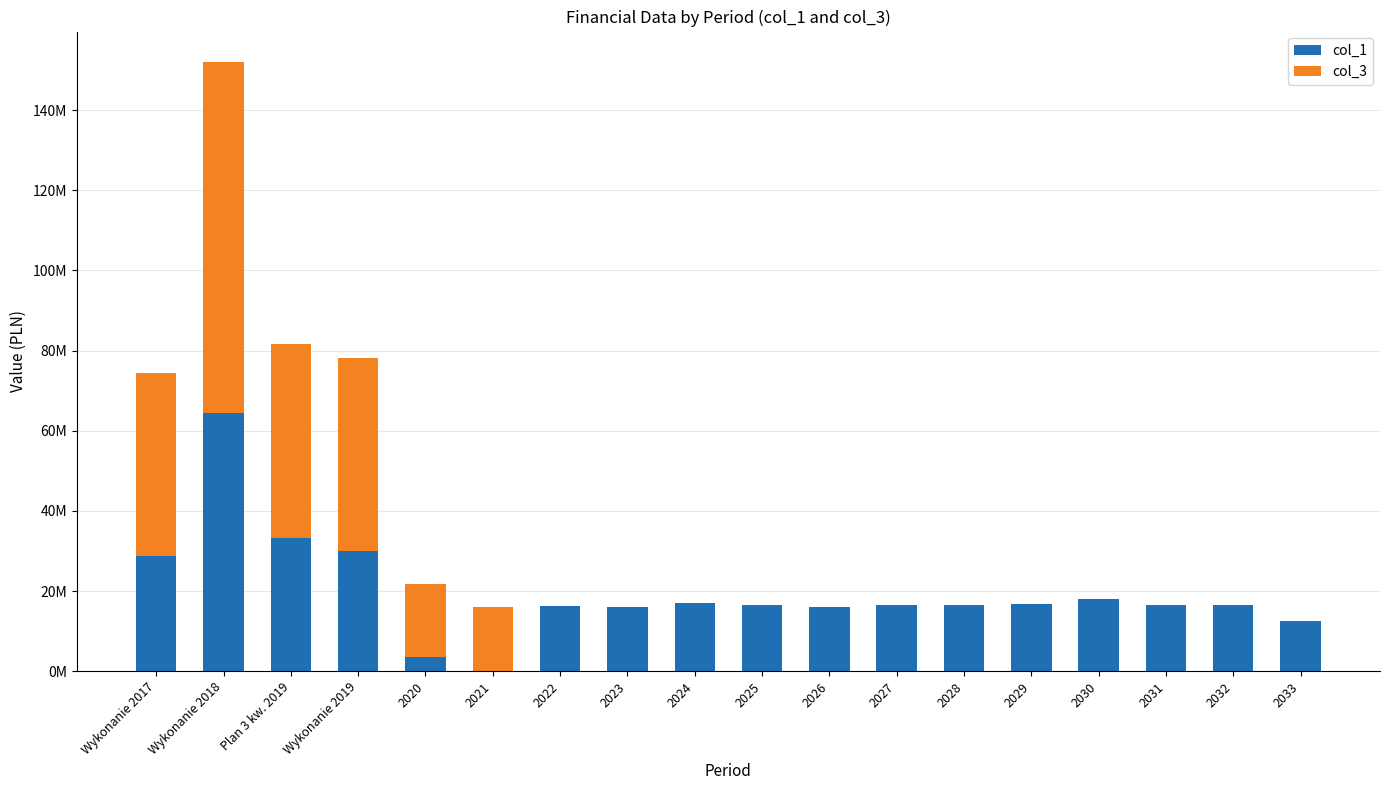

Rank the series by their maximum value, from highest to lowest.

col_3, col_1